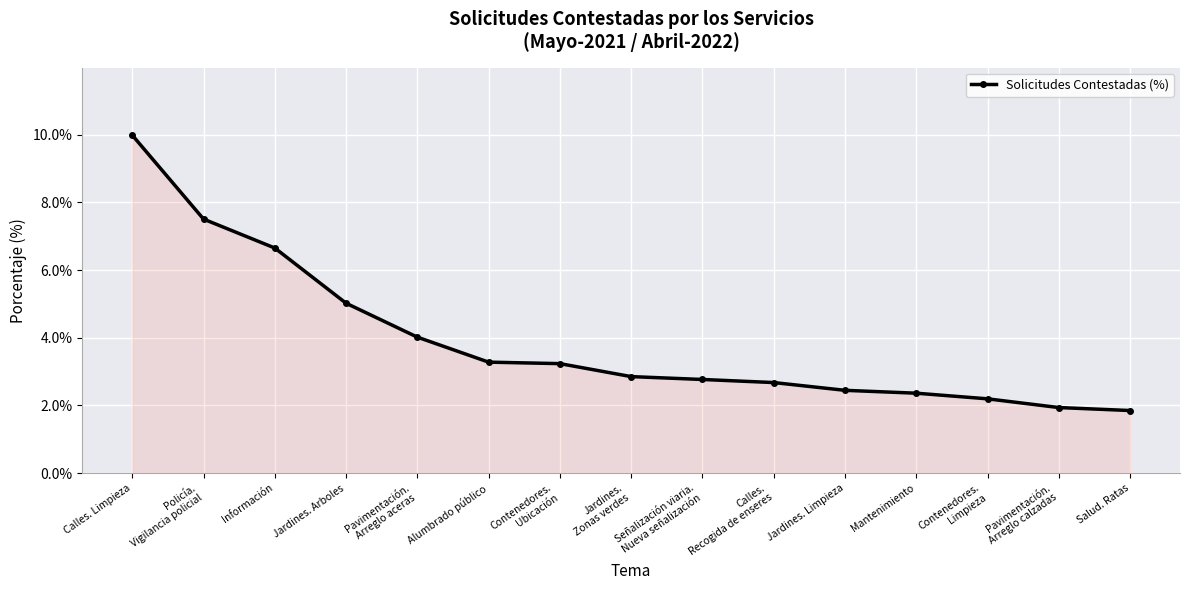

What position from the left is Policía.
Vigilancia policial?

2